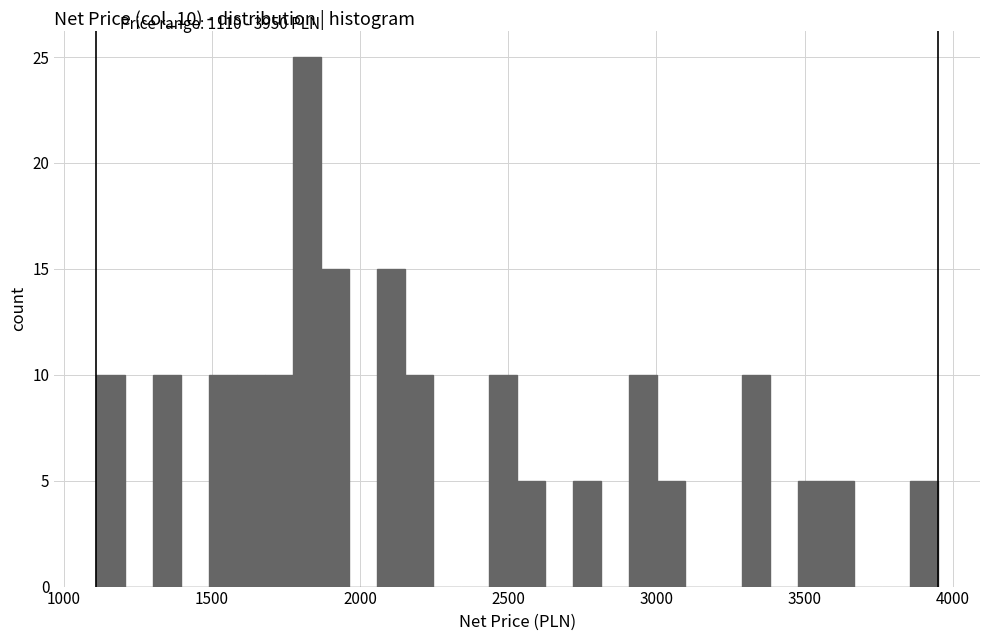

Read against the x-axis, roughly where is the centre of the tallest bar?

1800